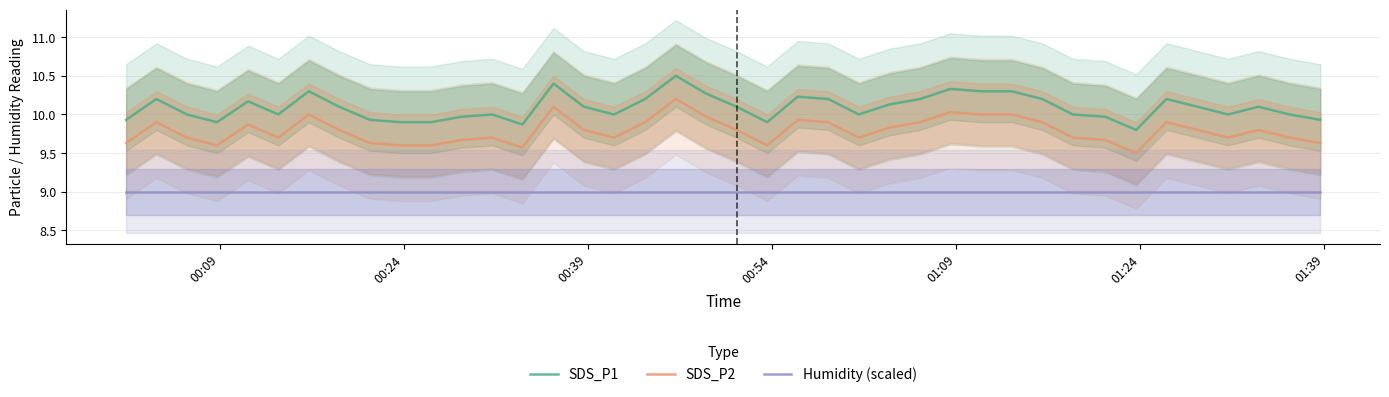

True or false: SDS_P1 and SDS_P2 cross at least once.

False